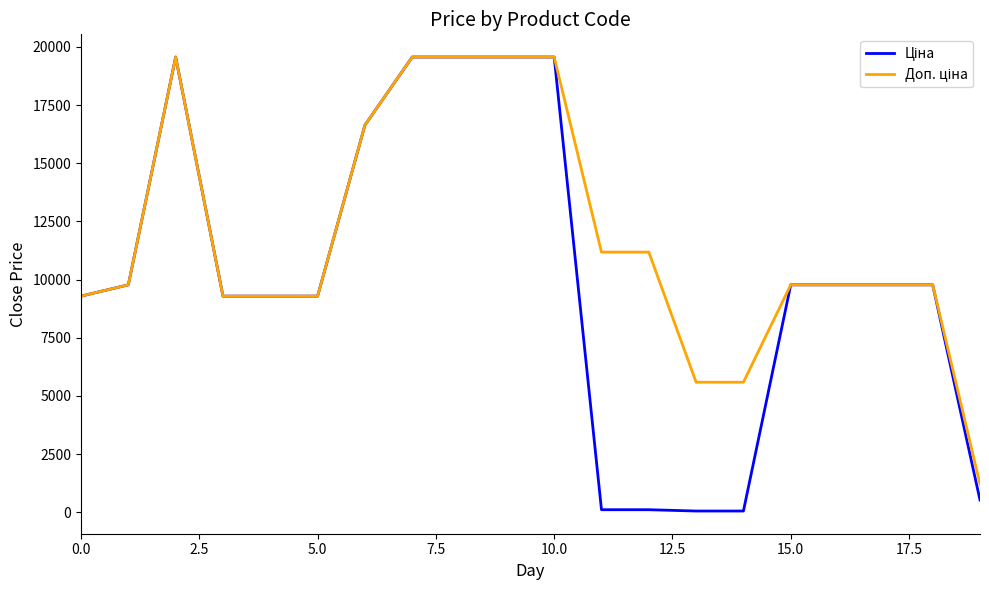

What is the maximum value shown in the chart?

19564.9